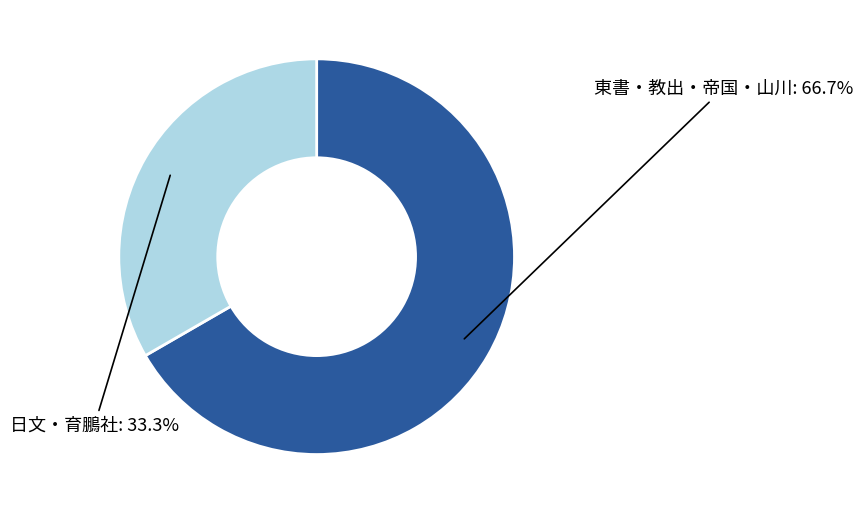

Is there any slice that represents more than half of the pie?

Yes